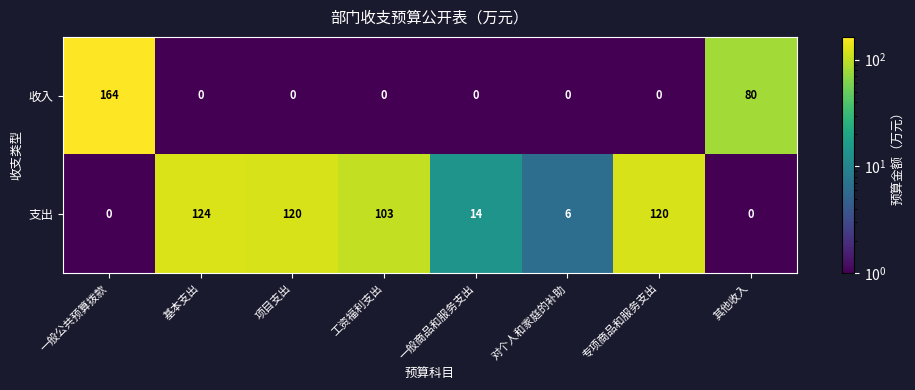

The 支出 series shows 71 at 基本支出. True or false?

False